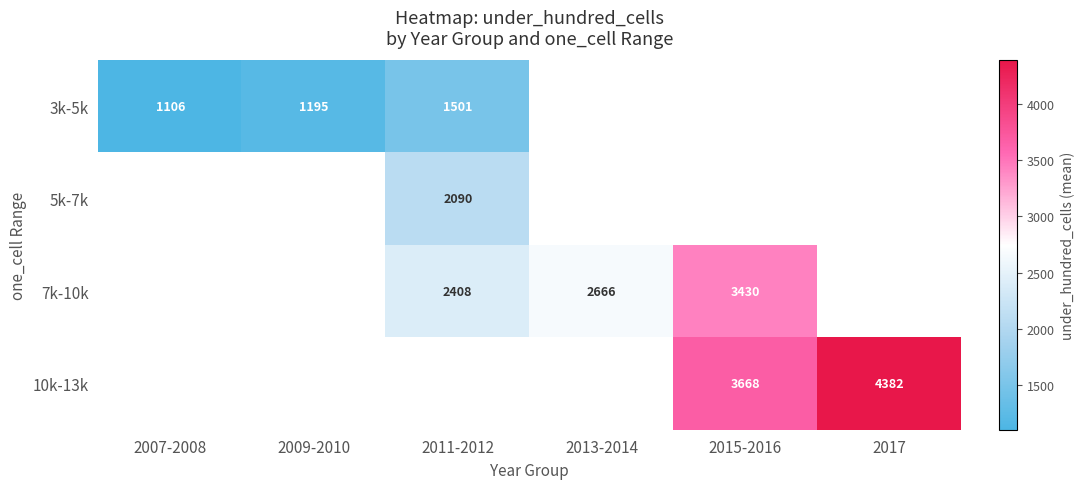

The 5k-7k series shows 2090.0 at 2011-2012. True or false?

True